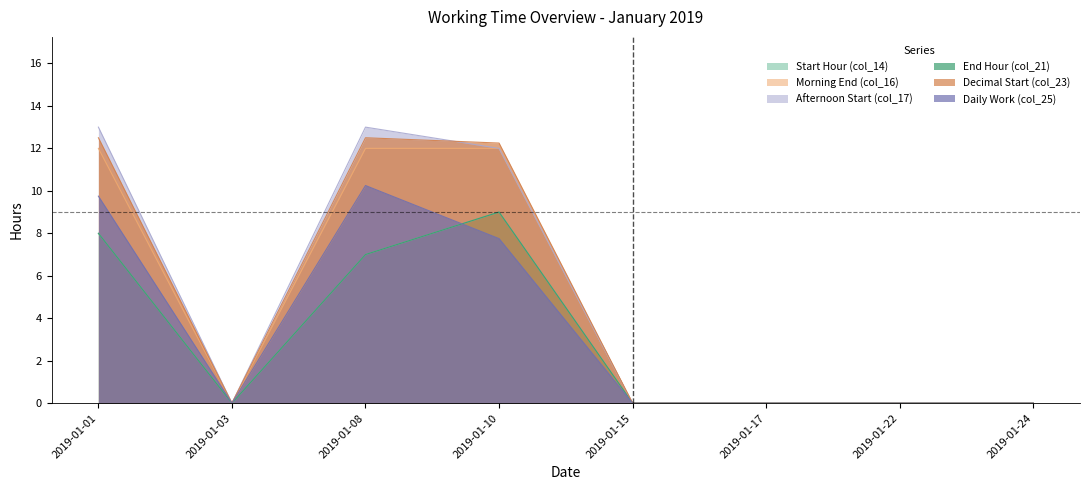

The End Hour (col_21) series shows 3.5 at 2019-01-10. True or false?

False